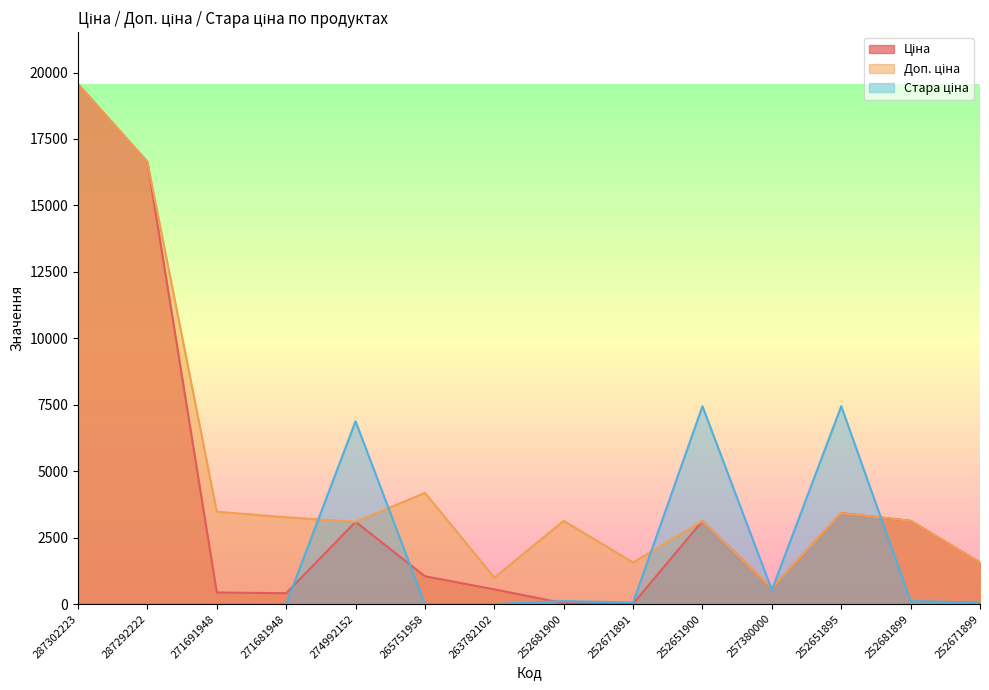

What is the spread (max minus min) of values at 252671891?

1549.3